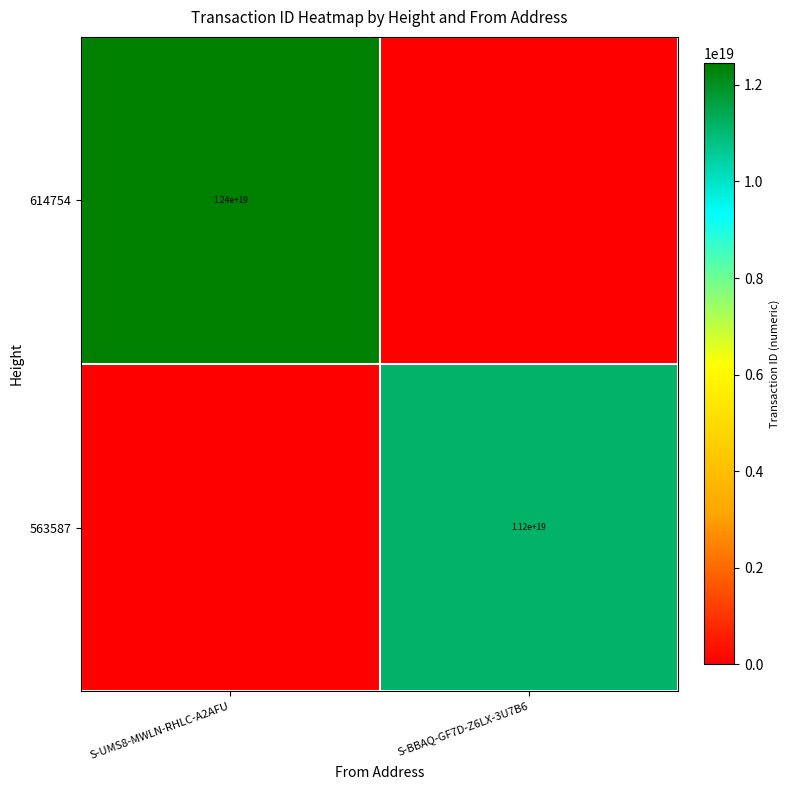

The 563587 series shows 3789386009438787072 at S-BBAQ-GF7D-Z6LX-3U7B6. True or false?

False